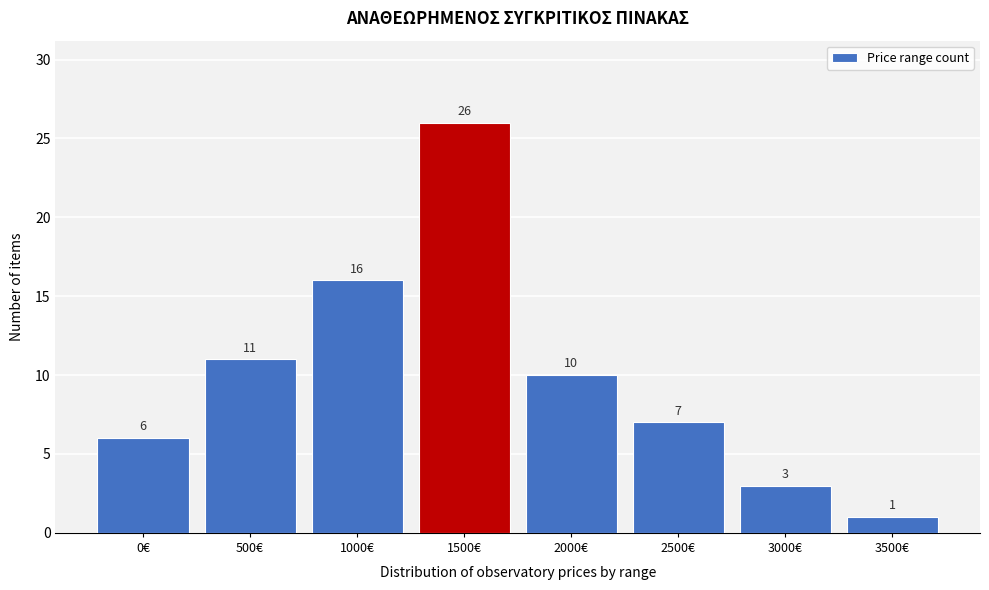

Reading left to right, extract all data points from this chart.

6	11	16	26	10	7	3	1